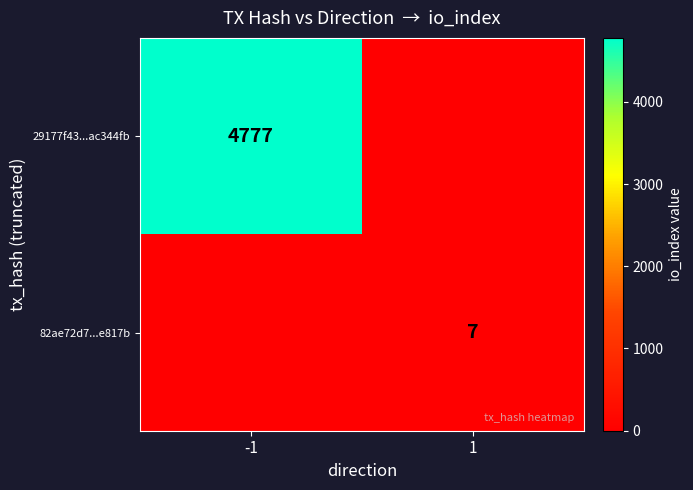

True or false: 29177f43...ac344fb has a value of 4777 at -1.

True